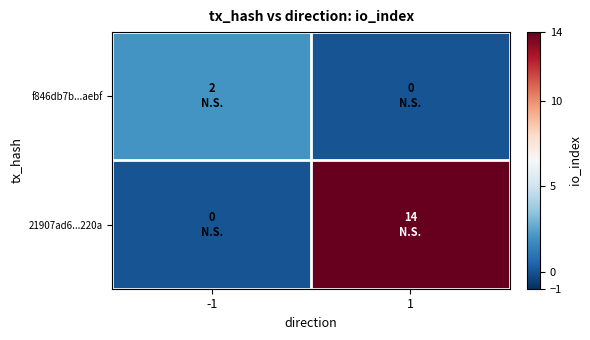

Reading right to left, what are all the values shown in this chart?

f846db7b...aebf: 1=0	-1=2
21907ad6...220a: 1=14	-1=0